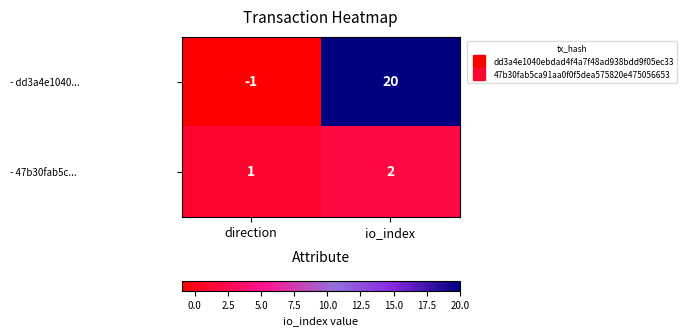

True or false: - 47b30fab5c... has a value of 1 at io_index.

False